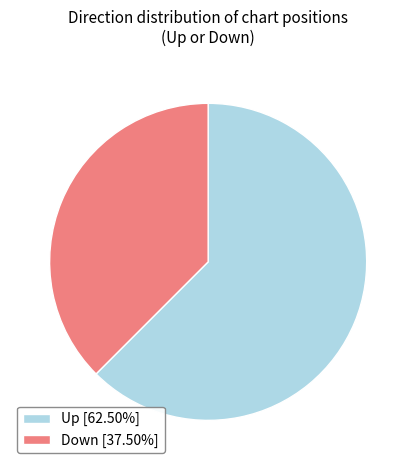

Approximately how many times larger is the value at Up [62.50%] compared to Down [37.50%]?

1.7